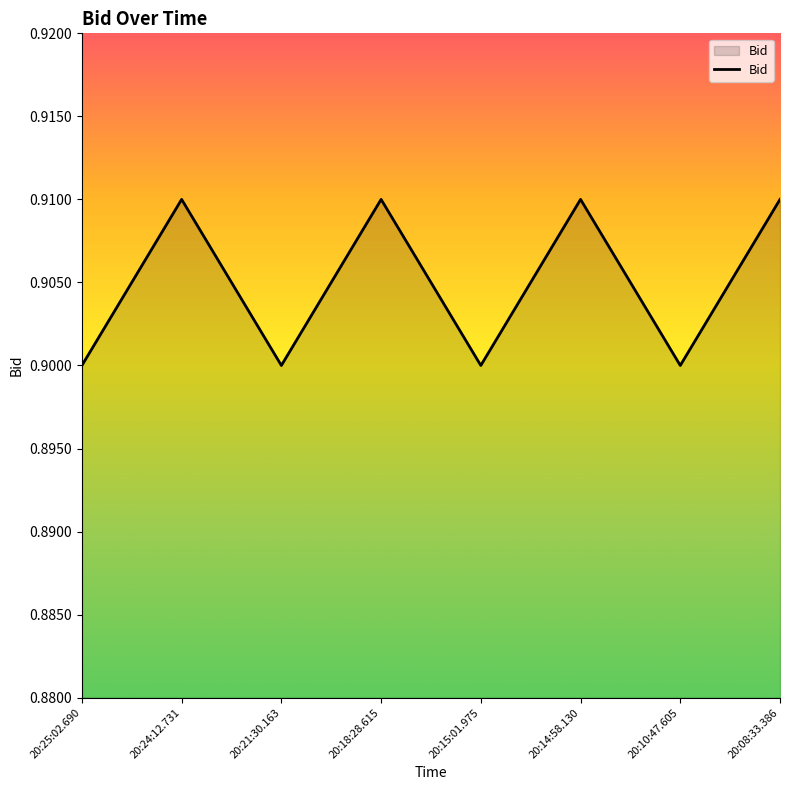

Where is the first local maximum?

20:24:12.731